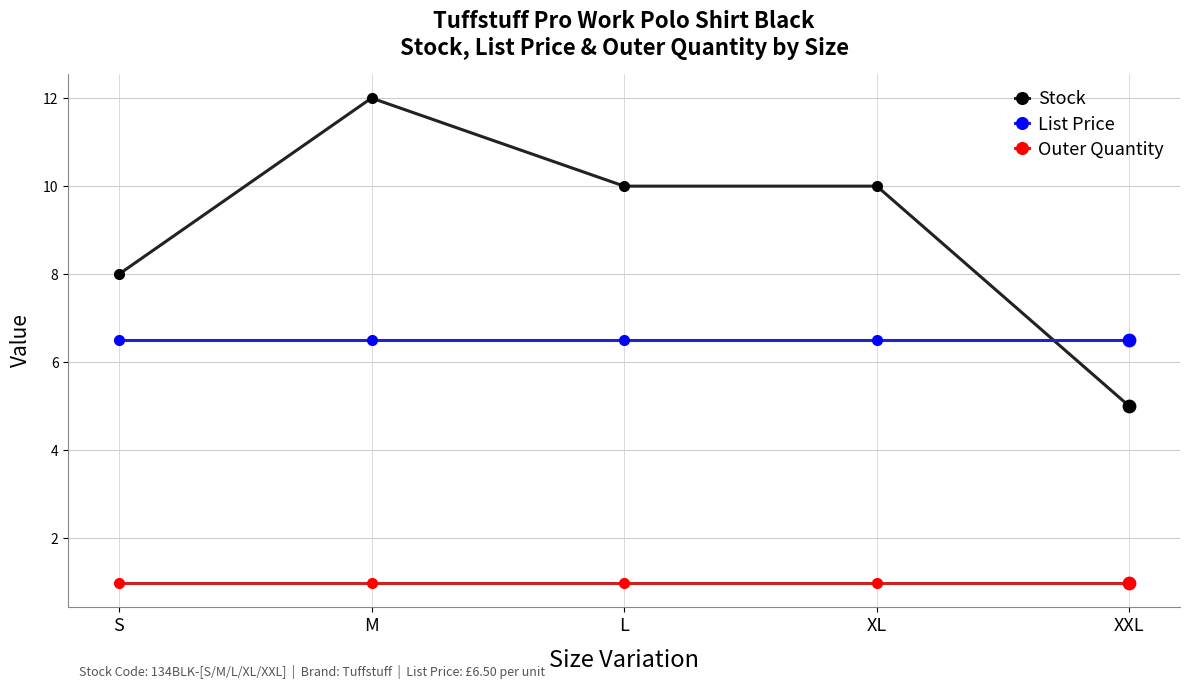

What is the total value across all series at XXL?

12.5